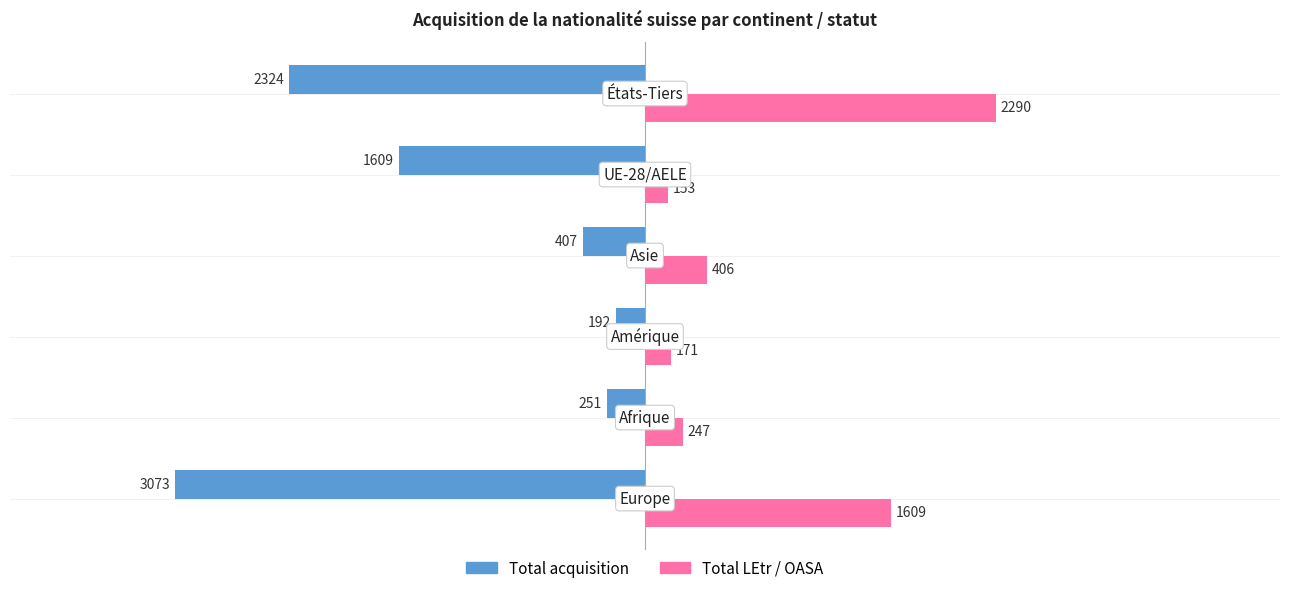

What are all the series names shown in the legend?

Total acquisition, Total LEtr / OASA